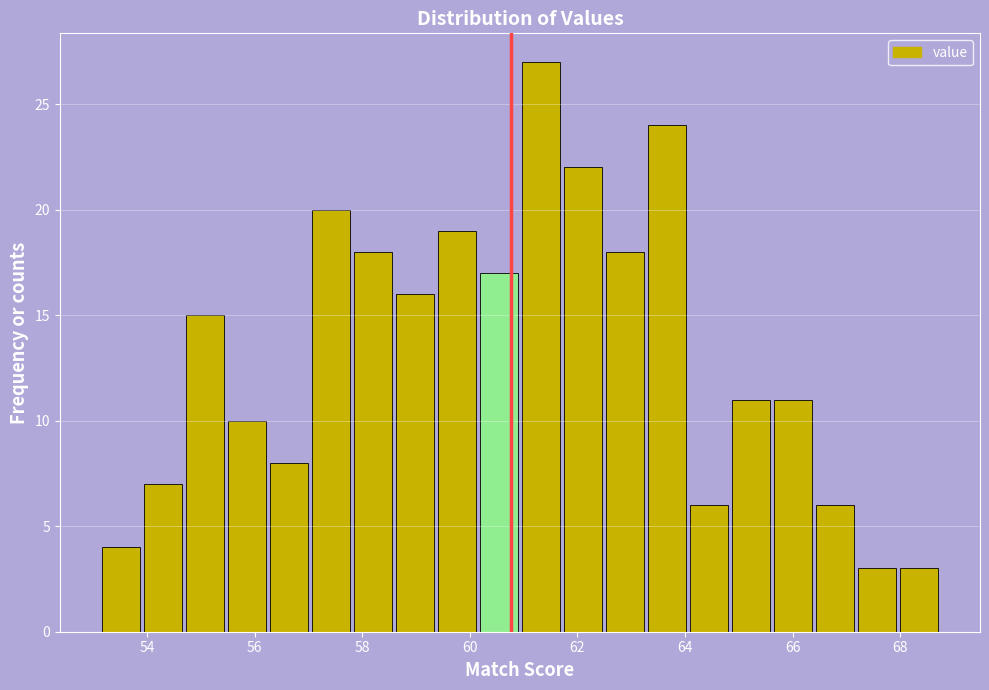

Around what value on the x-axis is the tallest bar? Give the approximate position of its centre, as read against the axis.

61.4